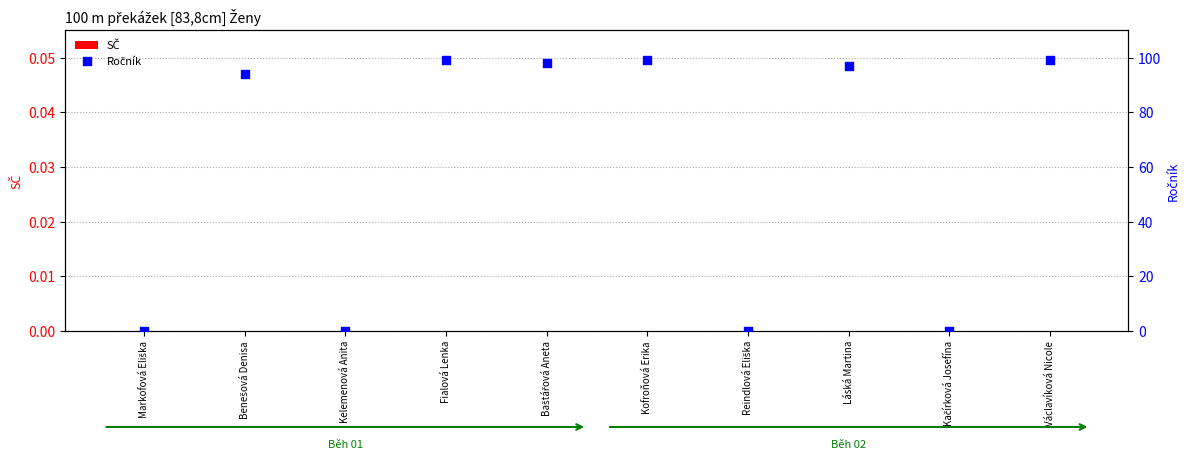

Which series has the widest spread of Y values?

Ročník